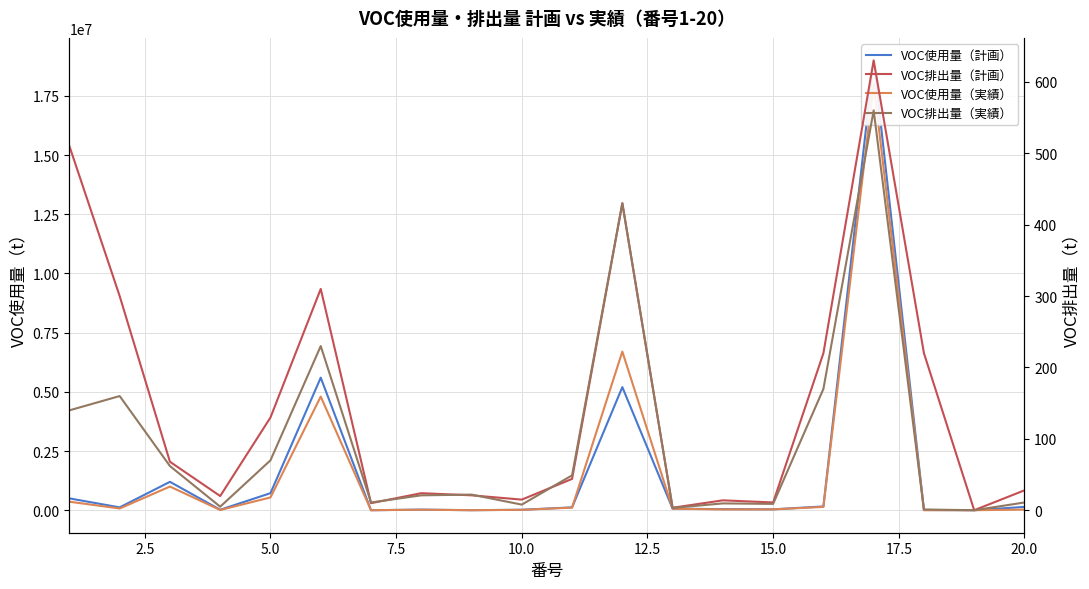

How many interior local peaks does the VOC使用量（計画） series have?

5